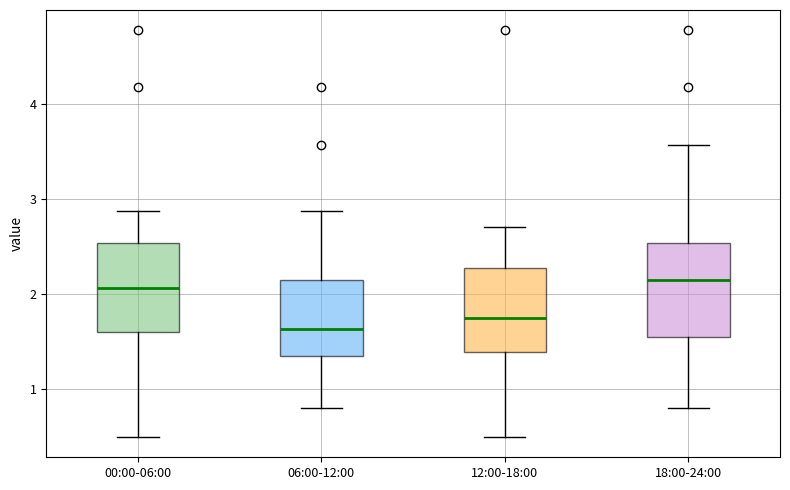

Reading left to right, read every box against the y-axis: the position of its median line, the range the box covers, and the ends of its whiskers. The values are not printed on the chart, so give them approximately, as read against the axis.

00:00-06:00: median 2.1, box 1.6 to 2.5, whiskers 0.5 to 2.9
06:00-12:00: median 1.6, box 1.4 to 2.1, whiskers 0.8 to 2.9
12:00-18:00: median 1.8, box 1.4 to 2.3, whiskers 0.5 to 2.7
18:00-24:00: median 2.2, box 1.6 to 2.5, whiskers 0.8 to 3.6